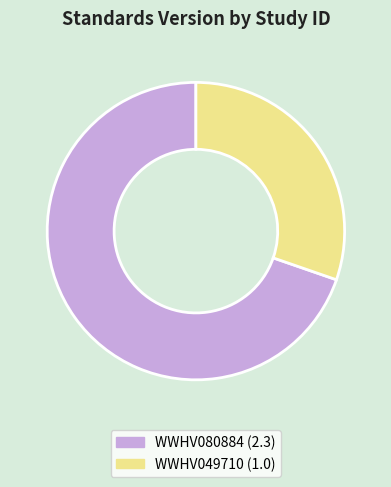

Between WWHV080884 and WWHV049710, which is larger?

WWHV080884